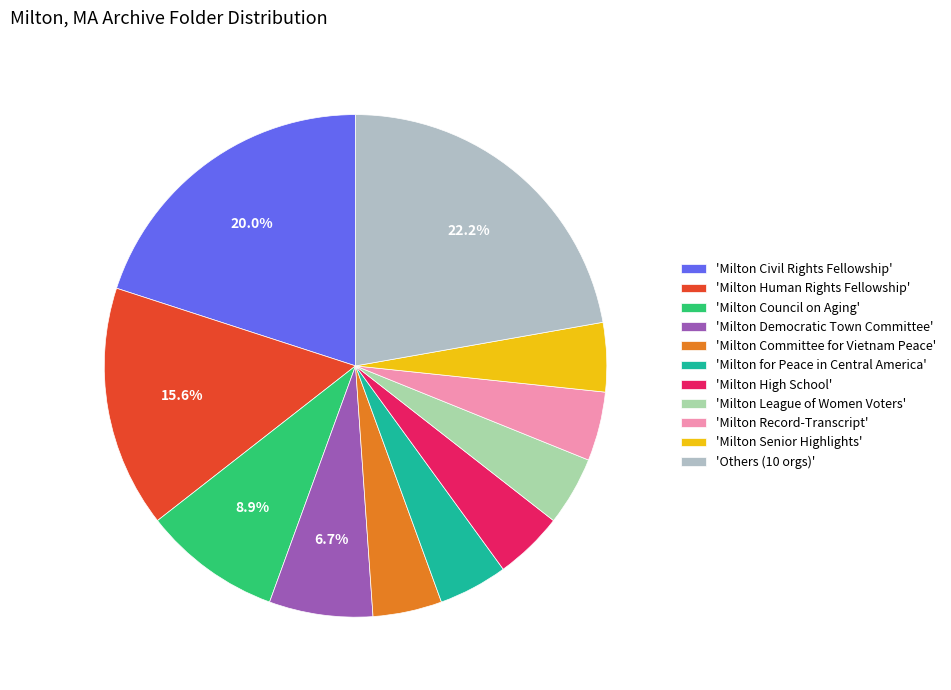

Which slice is the largest?

'Others (10 orgs)'